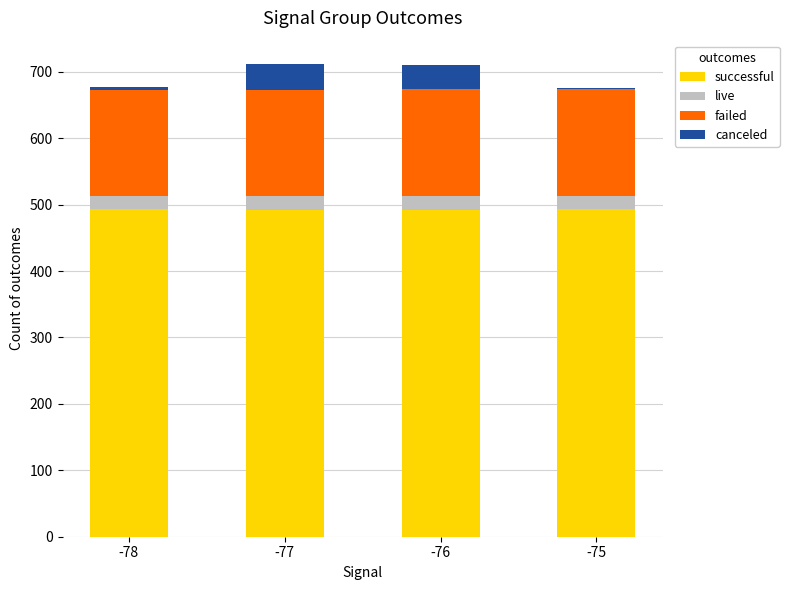

The value of successful at -77 is 492.3. True or false?

True